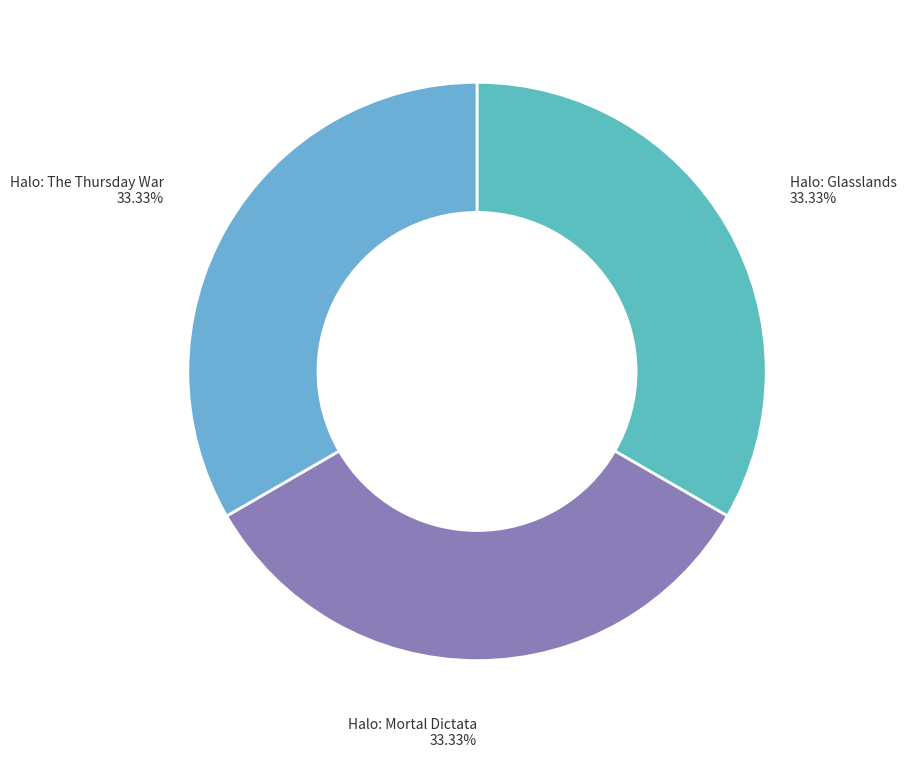

Is Halo: Glasslands the majority of the pie?

No